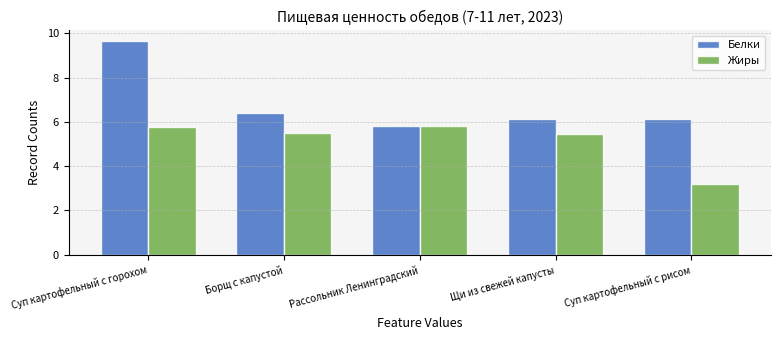

At which category is the sum across all series the highest?

Суп картофельный с горохом